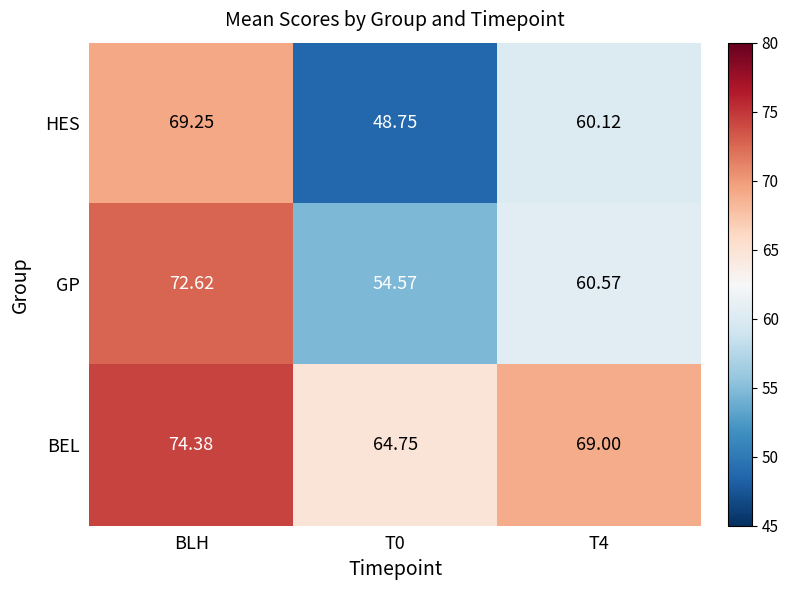

Which series has the largest range (max minus min)?

HES